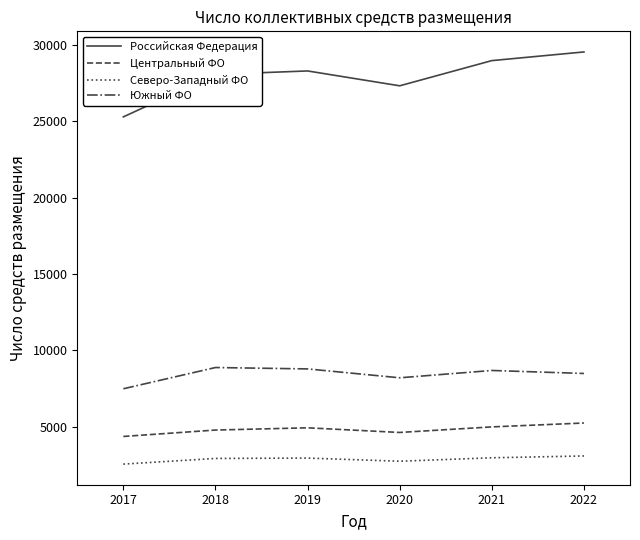

Is it true that Центральный ФО equals 4981 at 2021?

True